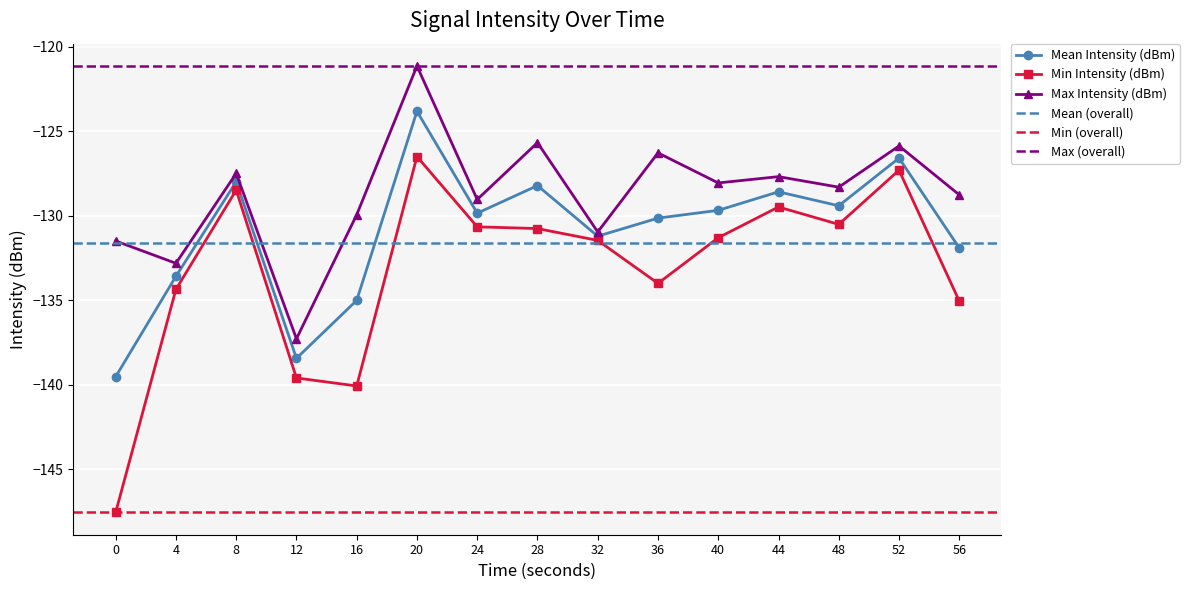

In Mean Intensity (dBm), how many points are higher than both neighbors (excluding endpoints)?

5